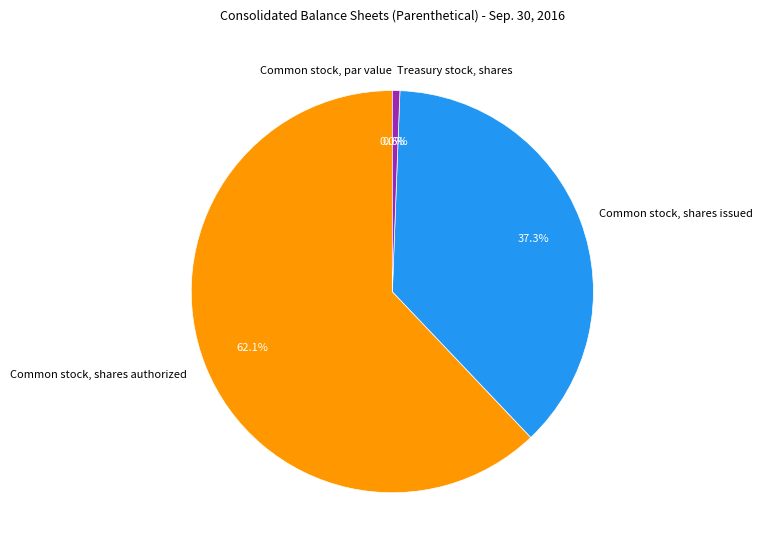

To the nearest percent, what portion does Common stock, shares issued represent?

37%